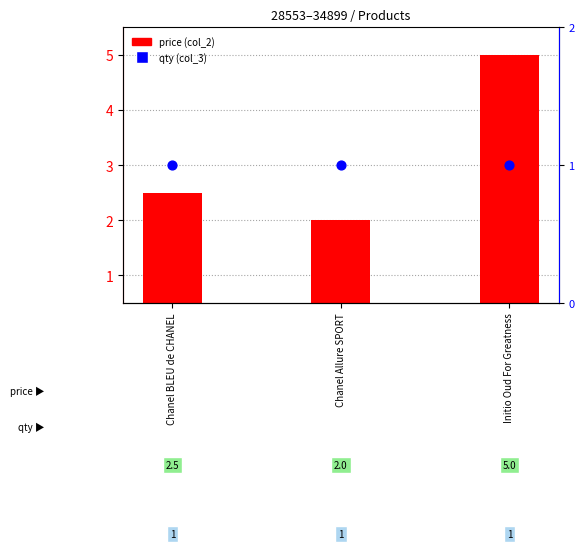

At how many categories does at least one series exceed 1?

3